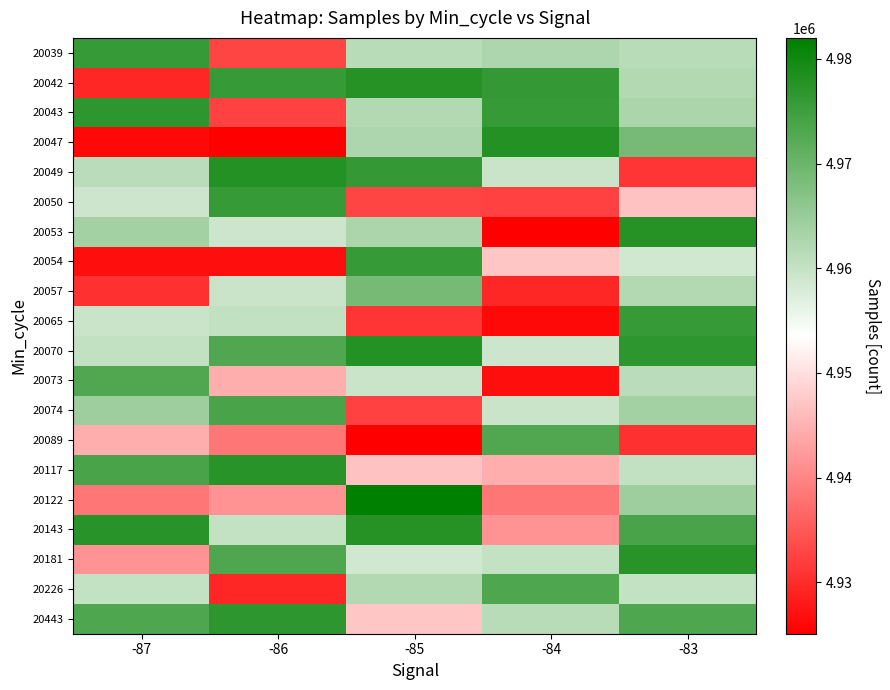

List the series in order of their peak value, lowest first.

20057, 20073, 20089, 20226, 20074, 20054, 20039, 20050, 20065, 20043, 20443, 20117, 20181, 20053, 20143, 20042, 20047, 20049, 20070, 20122